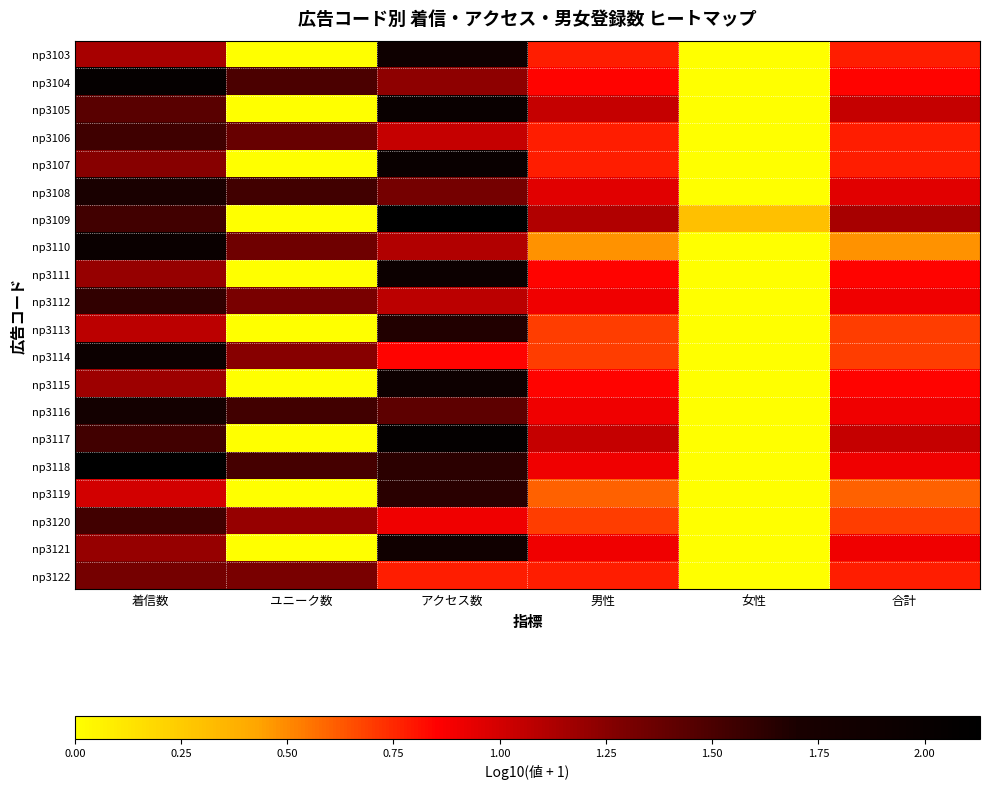

Which label corresponds to the smallest value in the chart?

ユニーク数